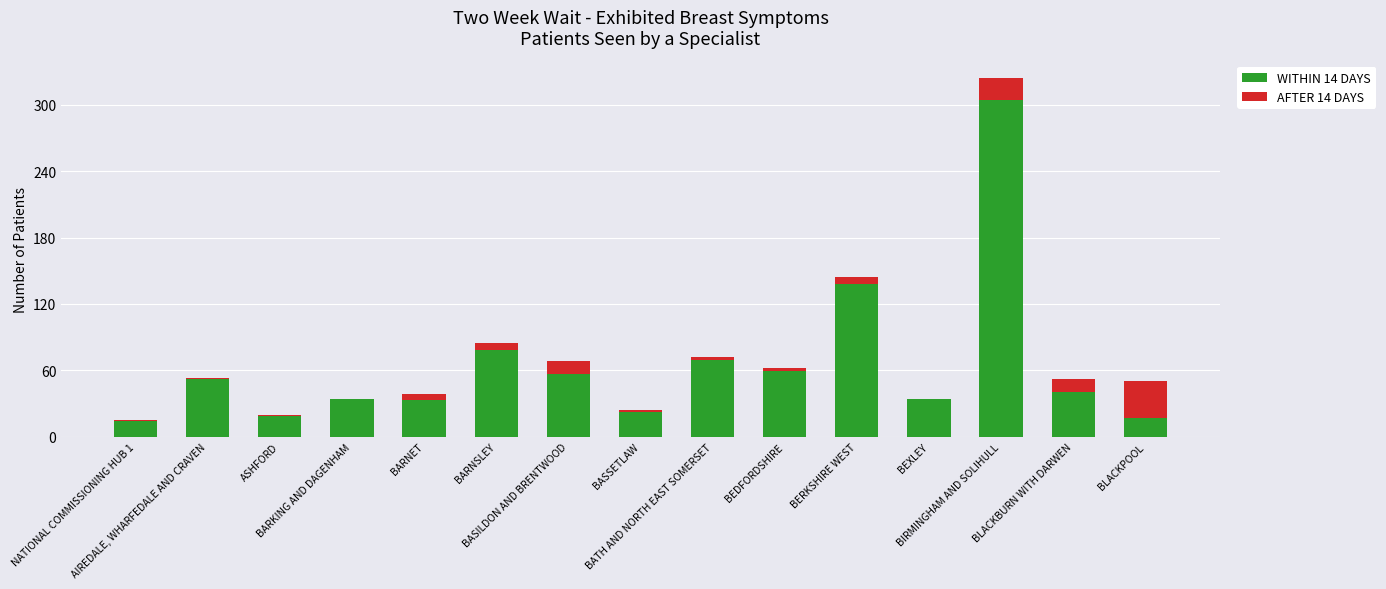

List the series in order of their peak value, lowest first.

AFTER 14 DAYS, WITHIN 14 DAYS